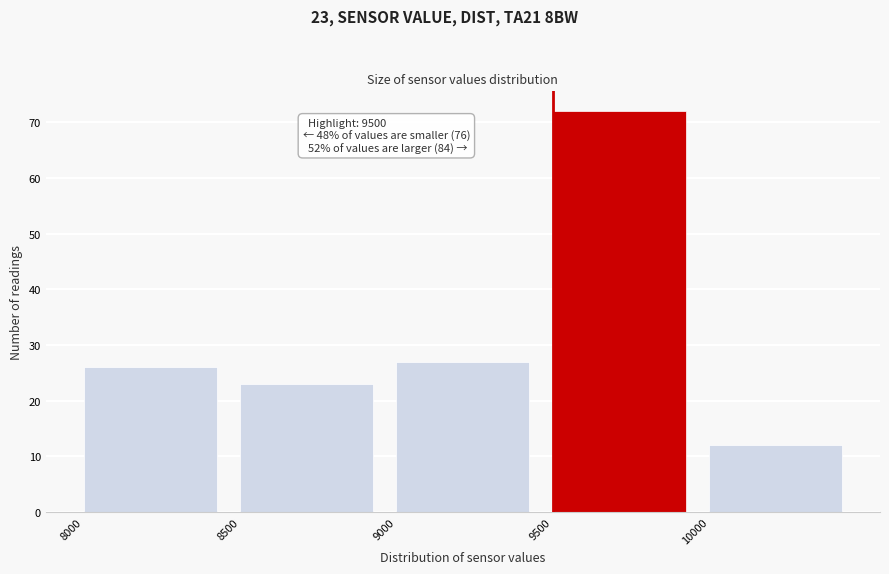

Over which range of the x-axis is the bar tallest?

9500 to 10000